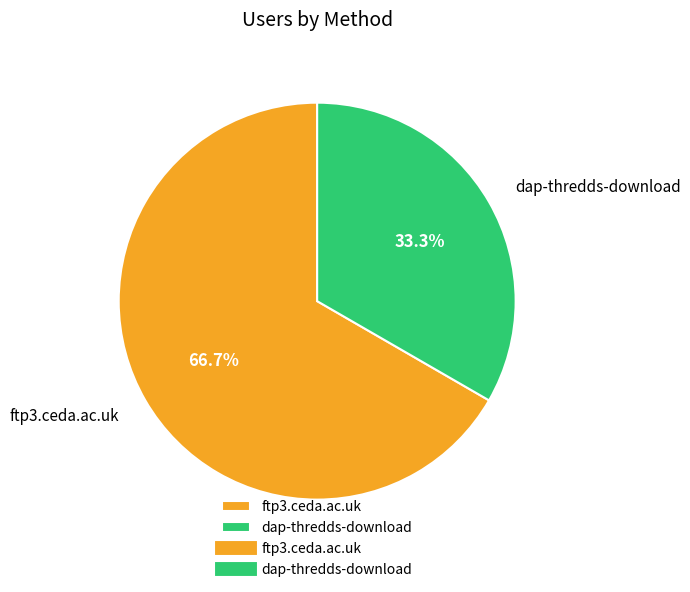

Combined, do dap-thredds-download and ftp3.ceda.ac.uk account for over 50%?

Yes